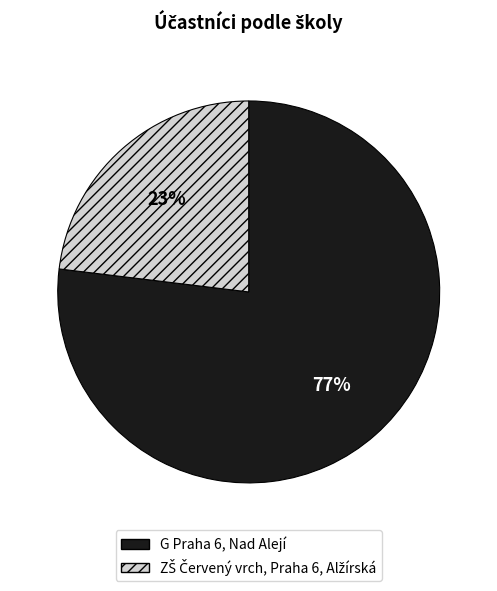

To the nearest percent, what portion does G Praha 6, Nad Alejí represent?

77%